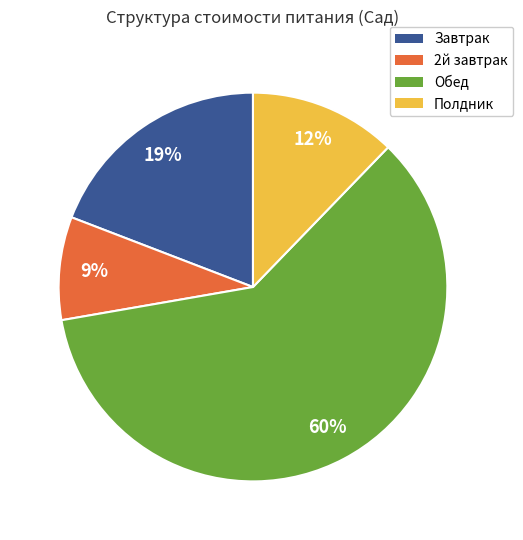

Combined, do Завтрак and Обед account for over 50%?

Yes